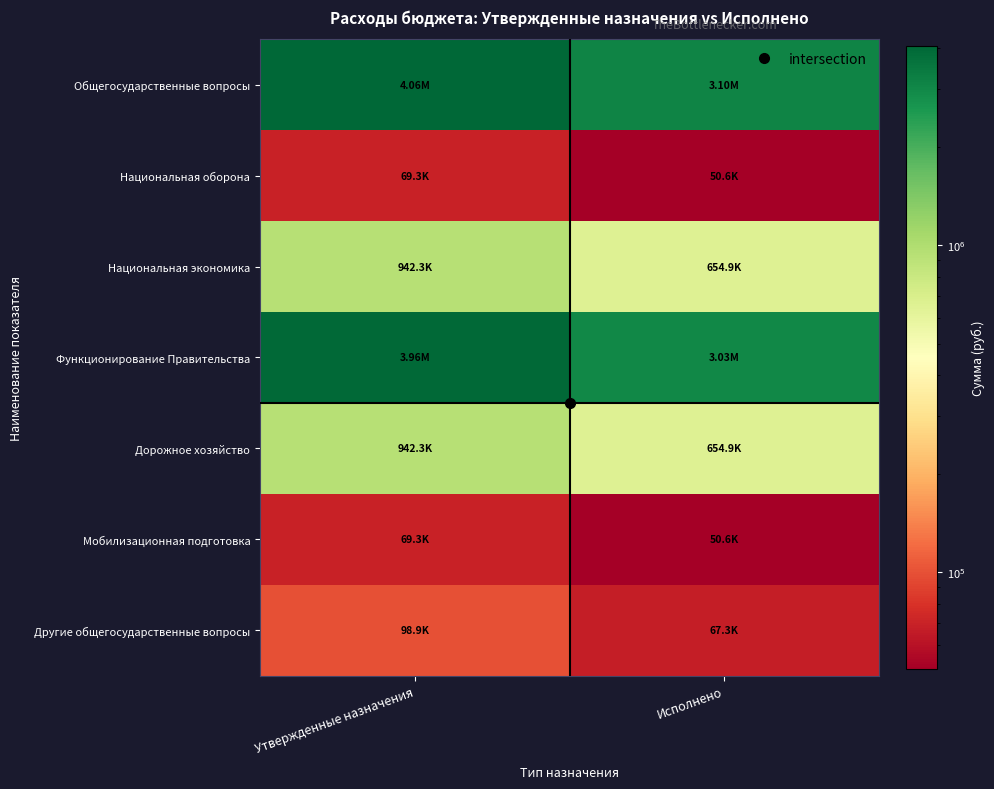

What is the minimum value shown in the chart?

50603.4